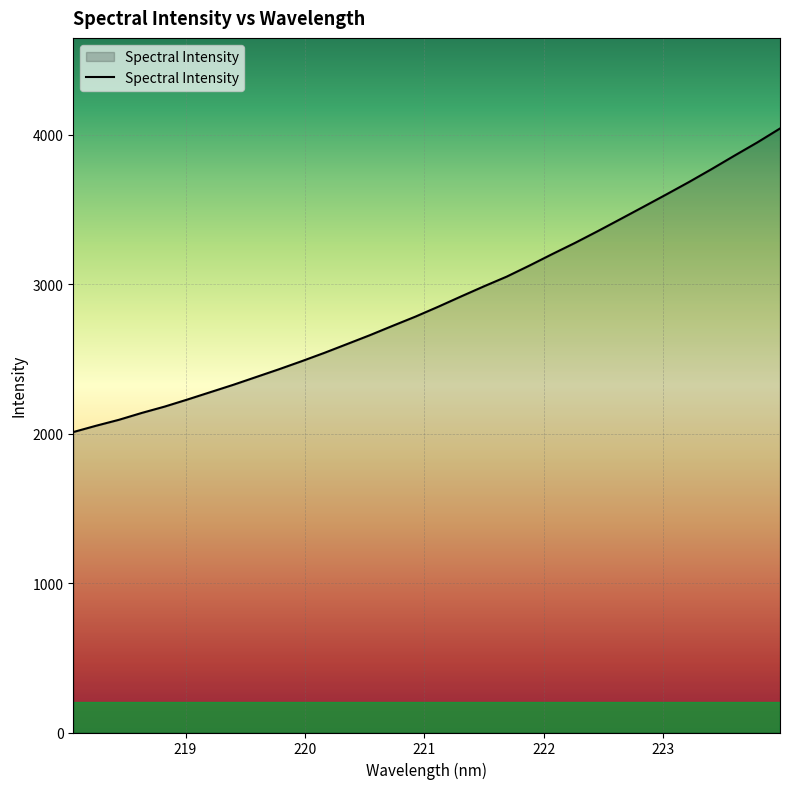

What is the minimum value shown in the chart?

2009.9